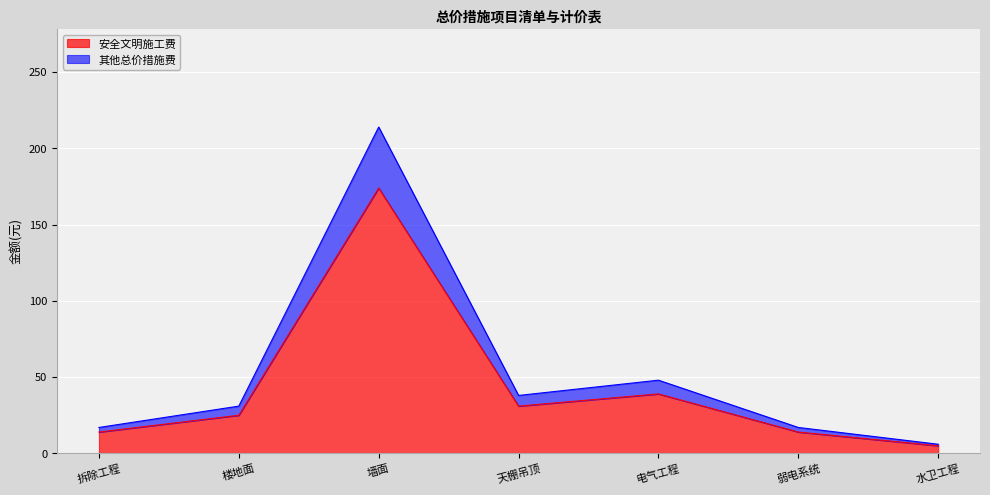

What is the lowest value of the 其他总价措施费 series?

6